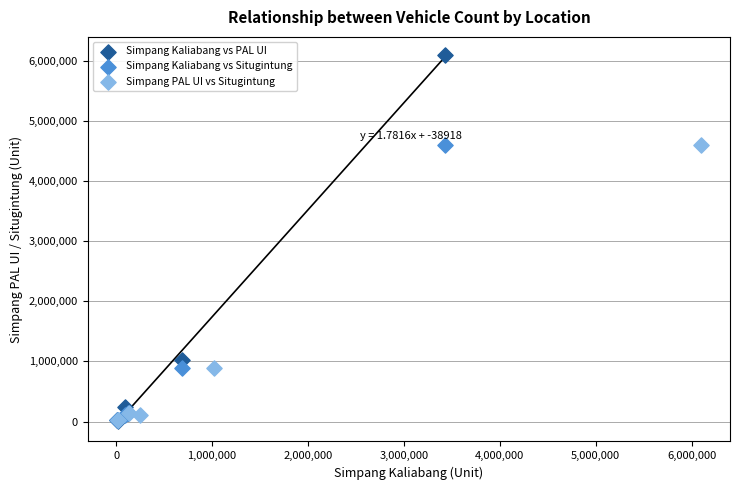

Which series contains the highest Y value?

Simpang Kaliabang vs PAL UI